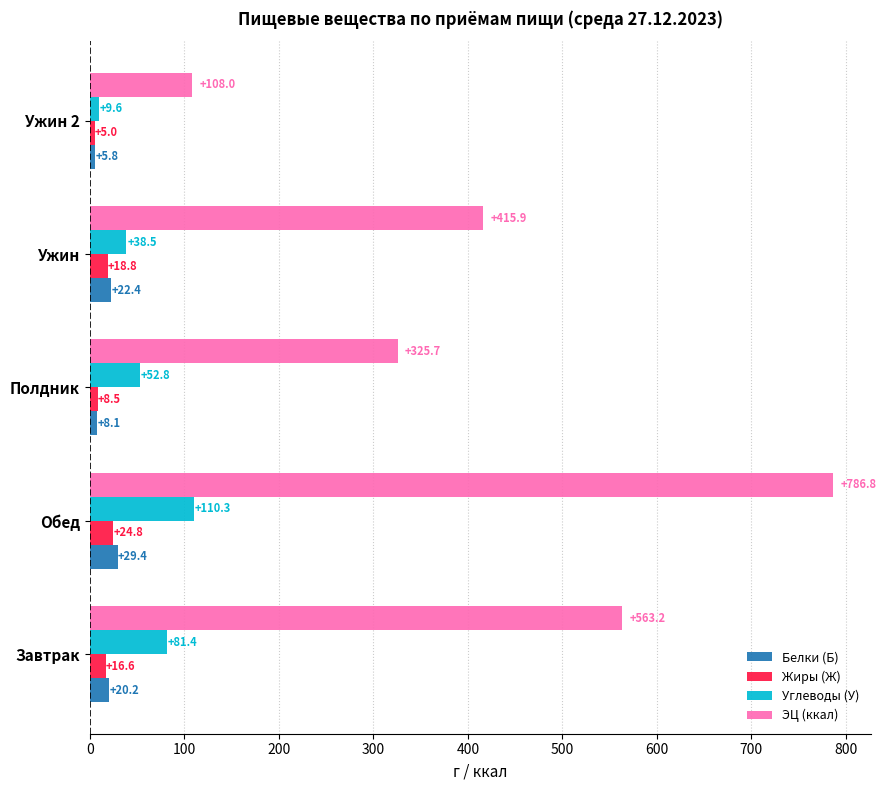

Between Завтрак and Ужин, which series saw the biggest shift?

ЭЦ (ккал)